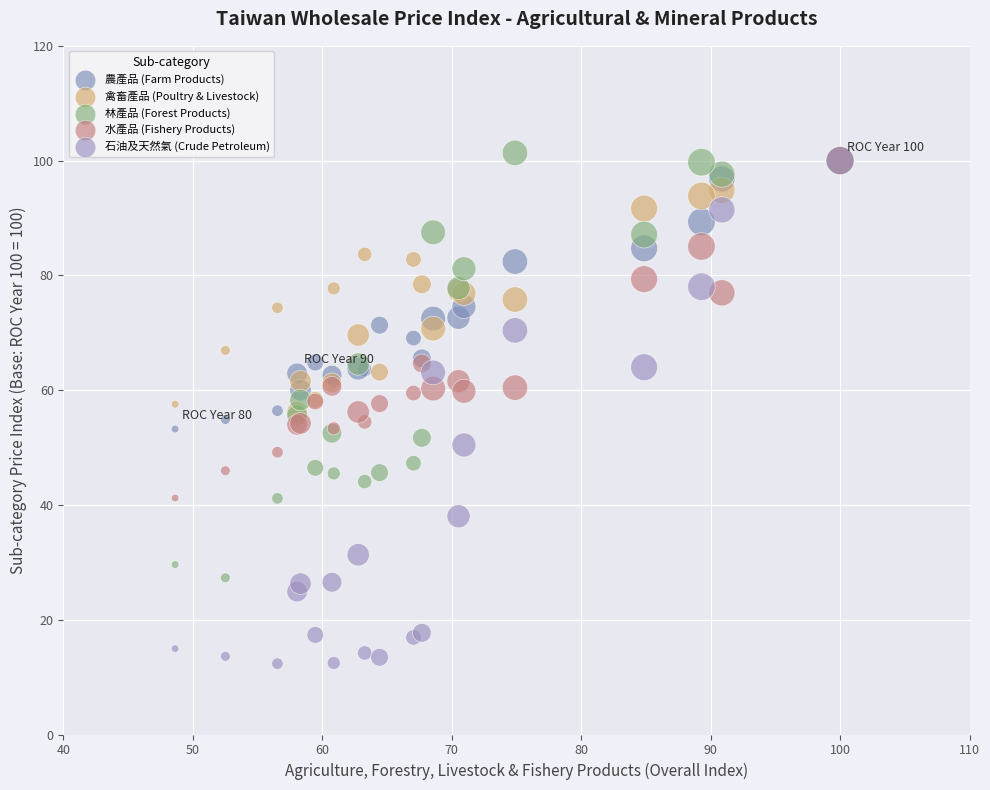

What are all the series names shown in the legend?

農產品 (Farm Products), 禽畜產品 (Poultry & Livestock), 林產品 (Forest Products), 水產品 (Fishery Products), 石油及天然氣 (Crude Petroleum)